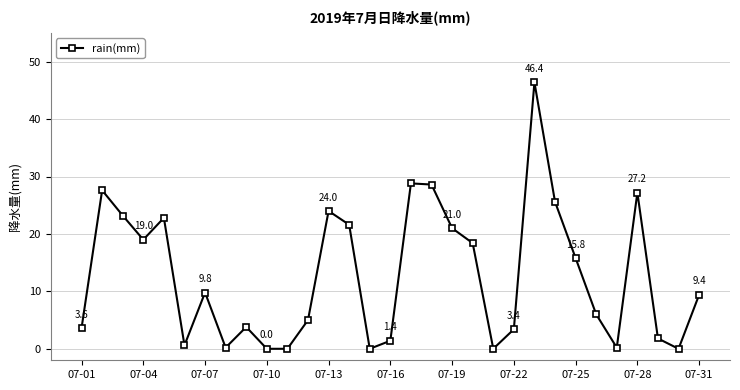

What is the difference between the maximum and minimum values?

46.4